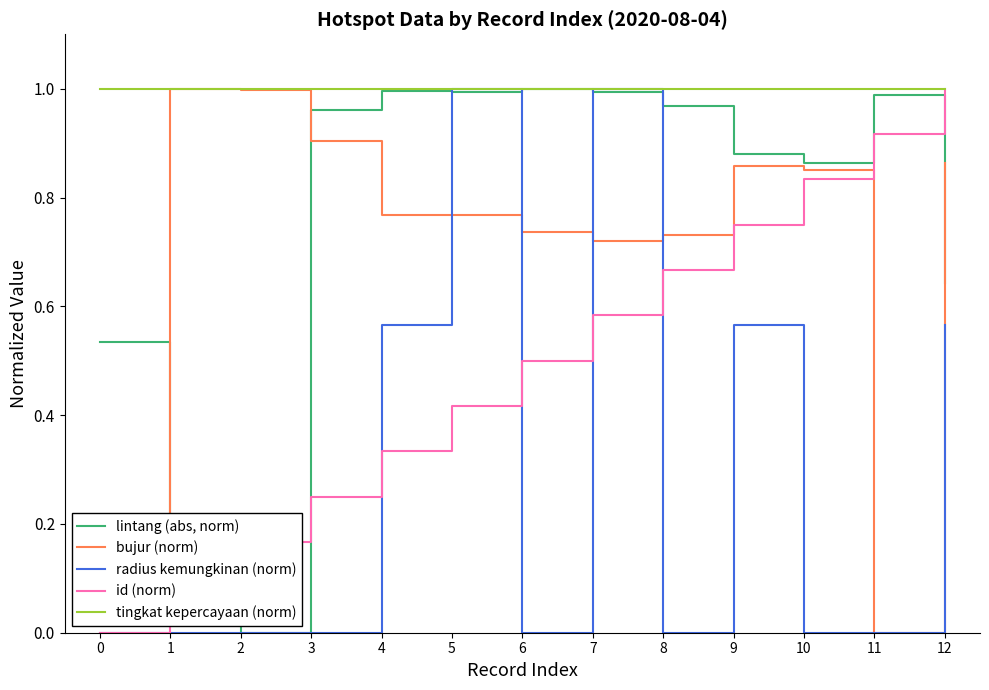

At which category is the sum across all series the highest?

7